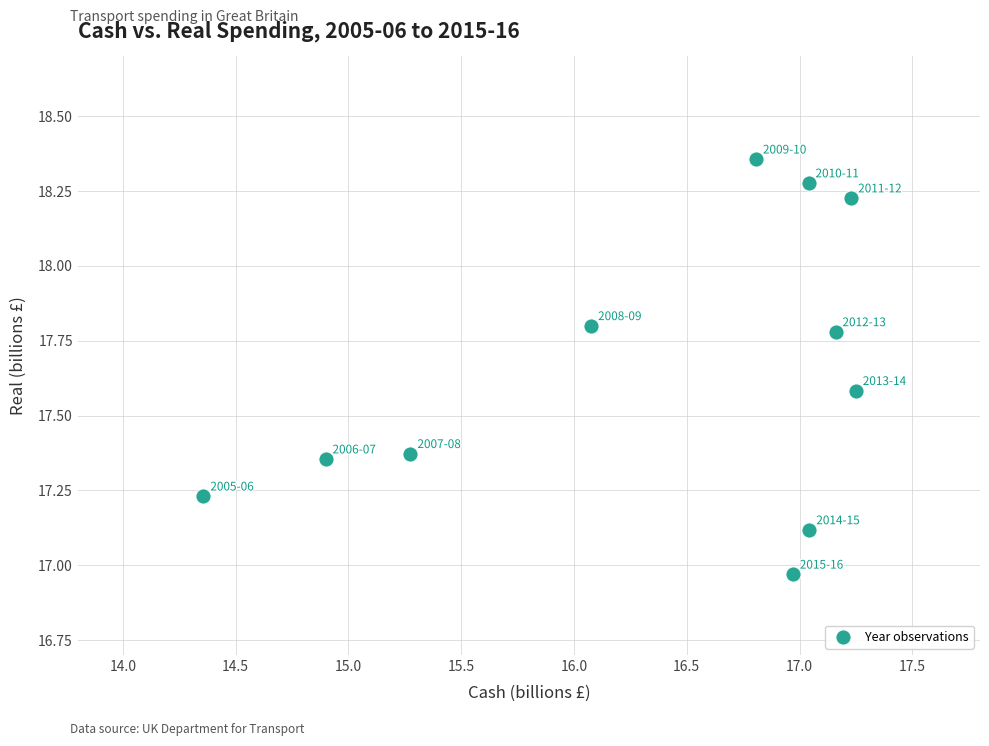

What is the range of X values (max minus min)?

2.9